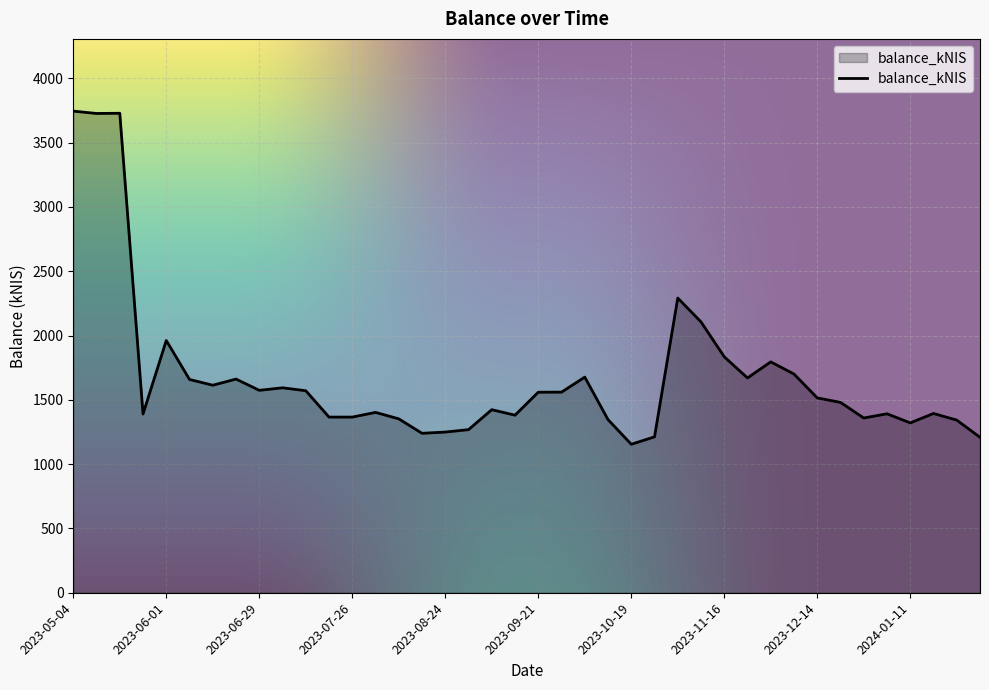

What is the smallest value displayed?

1154.4